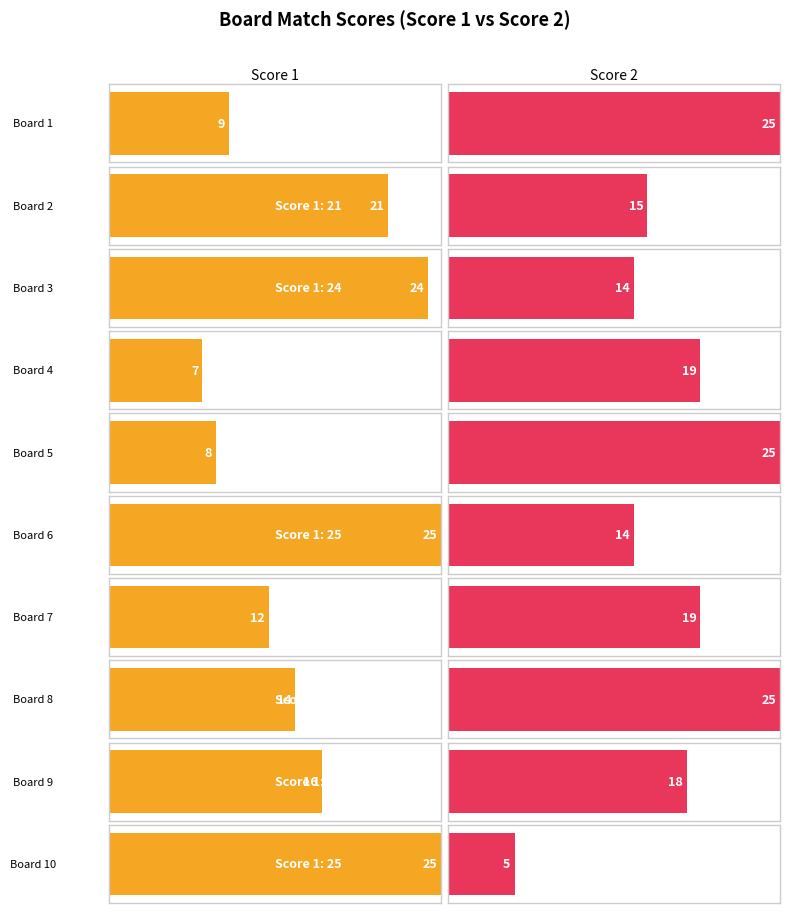

What are all the series names shown in the legend?

Score 1, Score 2